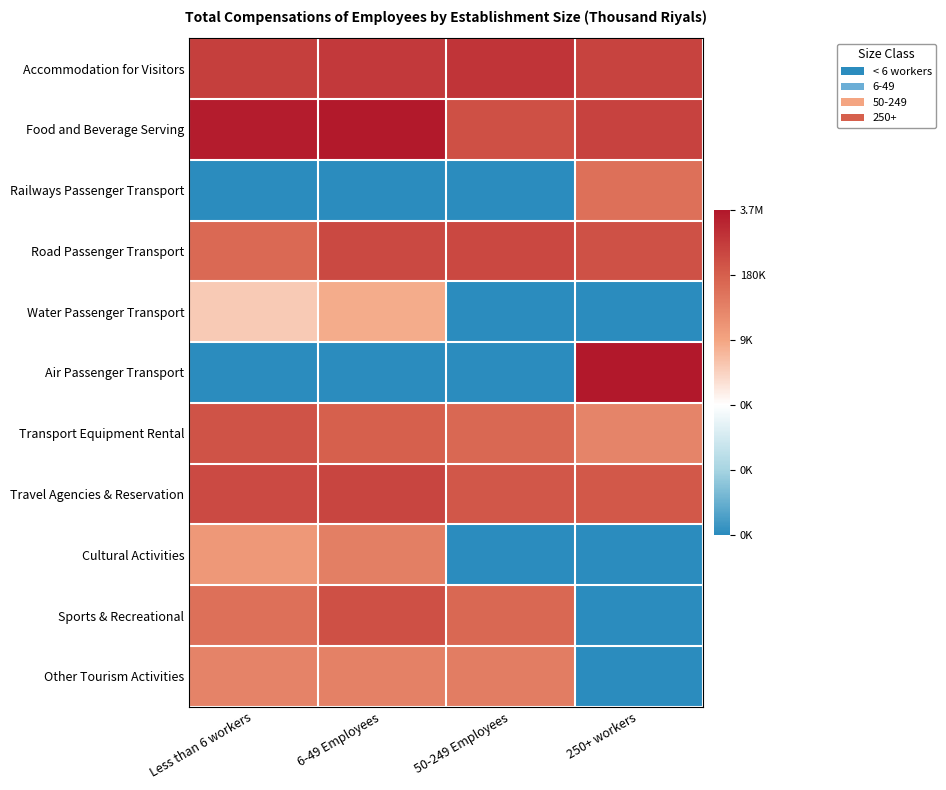

How many categories are shown in the chart?

4